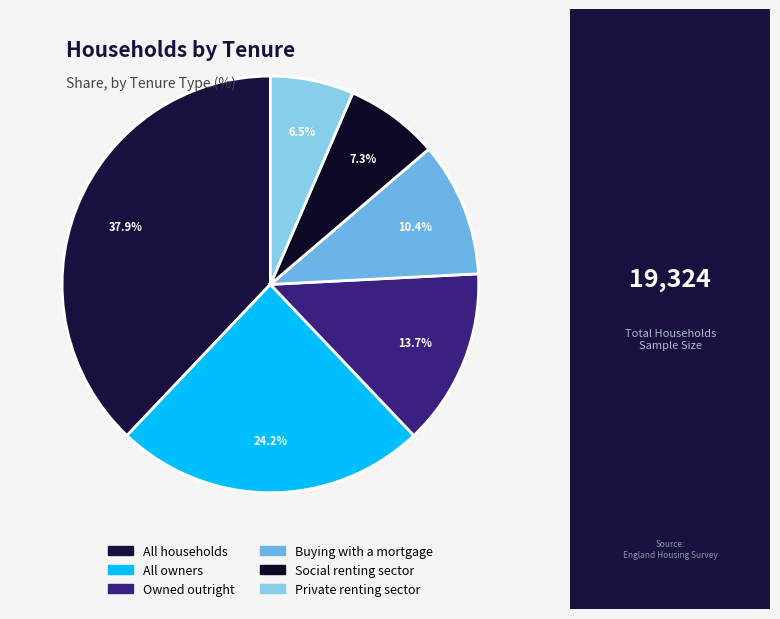

How many slices are in this pie chart?

6